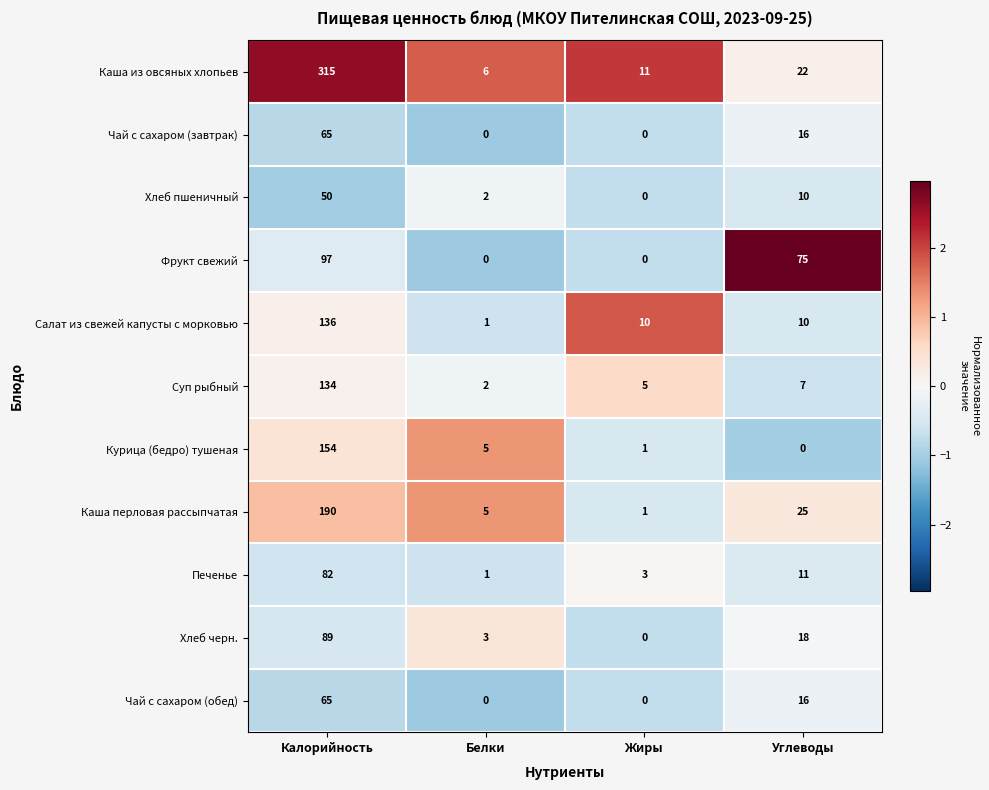

Is the value of Каша перловая рассыпчатая at Белки greater than the value of Чай с сахаром (обед) at Белки?

Yes